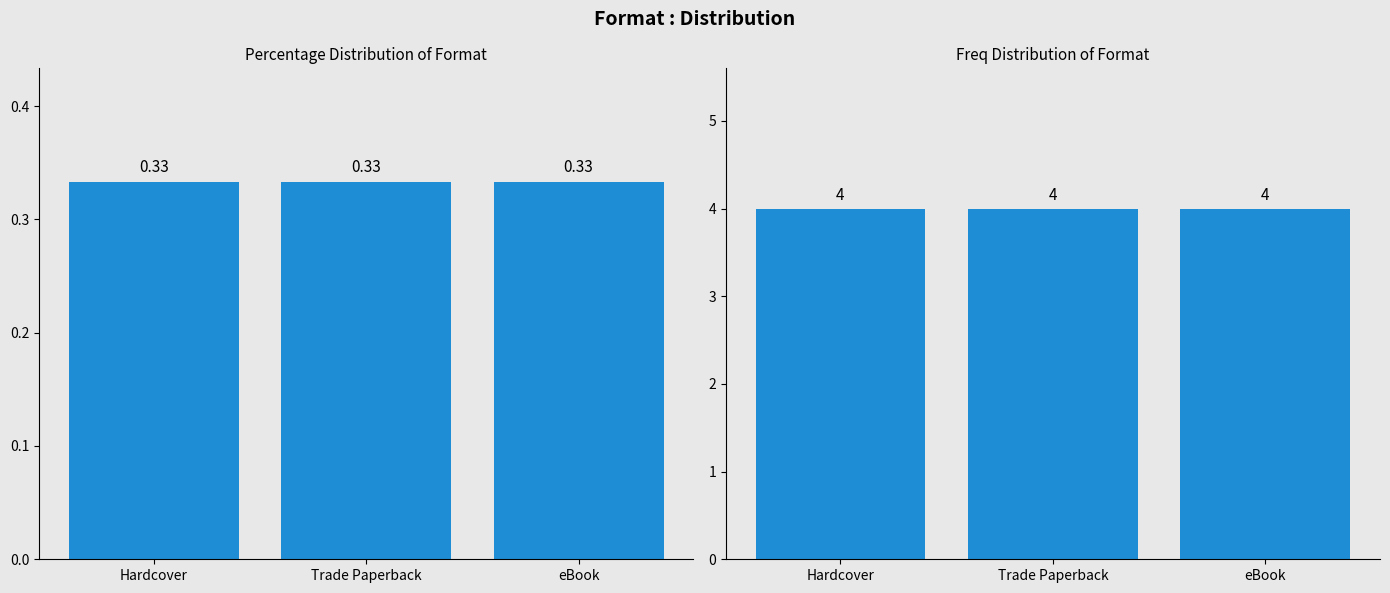

Rank the categories by Count value from highest to lowest.

Hardcover, Trade Paperback, eBook